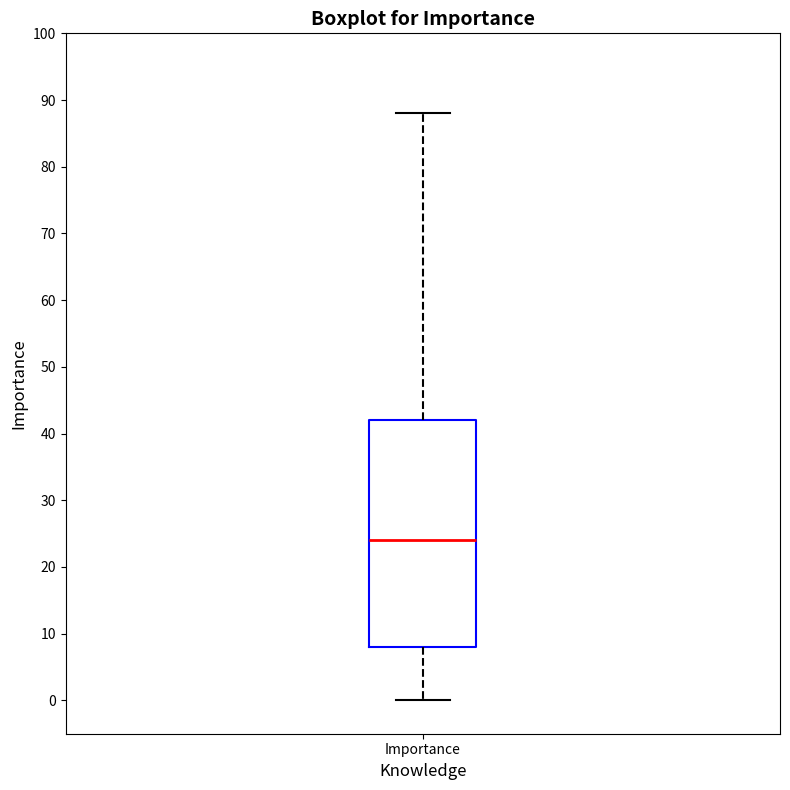

Read this box plot against the y-axis: the position of the median line, the range covered by the box, and the ends of both whiskers. The values are not printed on the chart, so give them approximately, as read against the axis.

median 24, box 8 to 42, whiskers 0 to 88